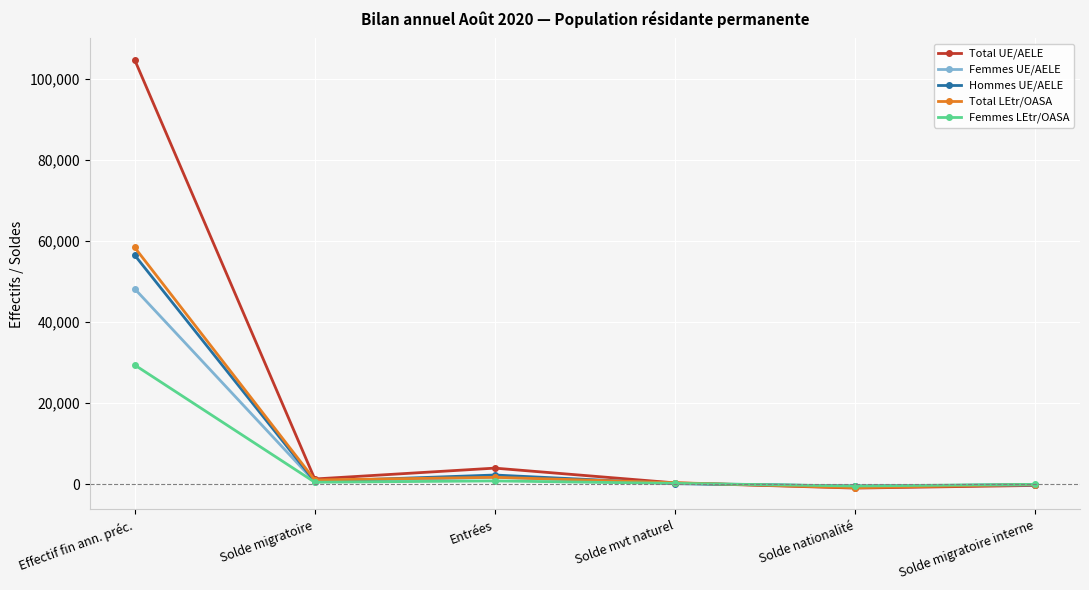

At which label does Total UE/AELE reach its peak?

Effectif fin ann. préc.